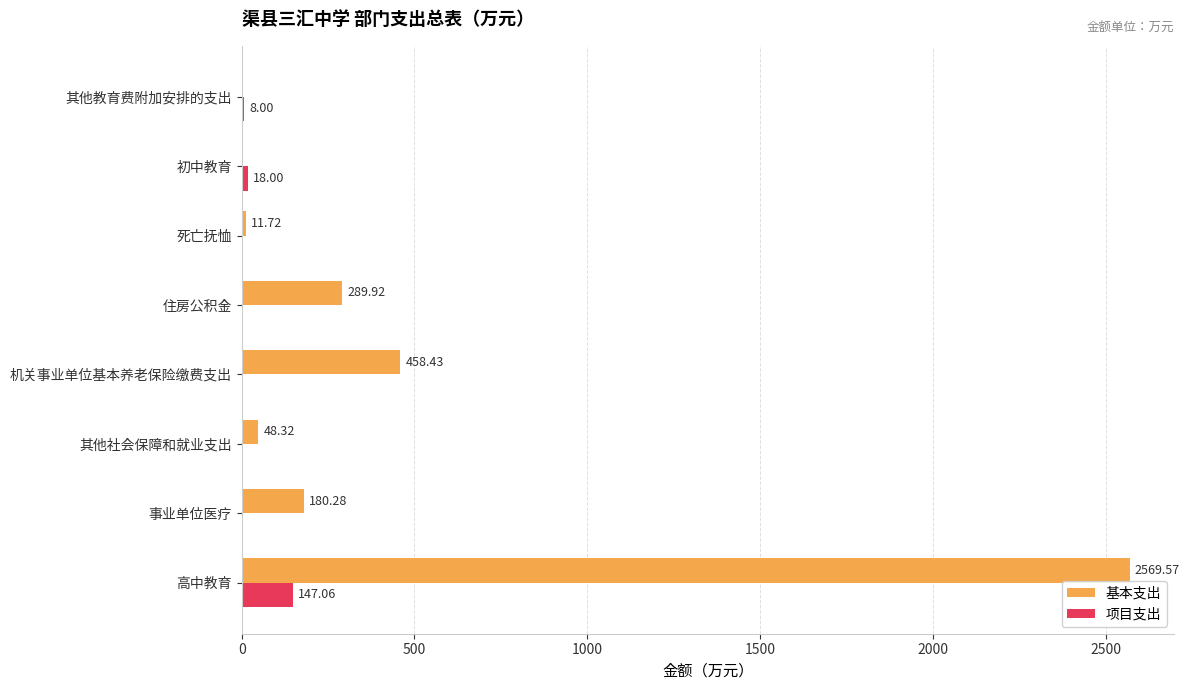

Which label corresponds to the largest value in the chart?

高中教育